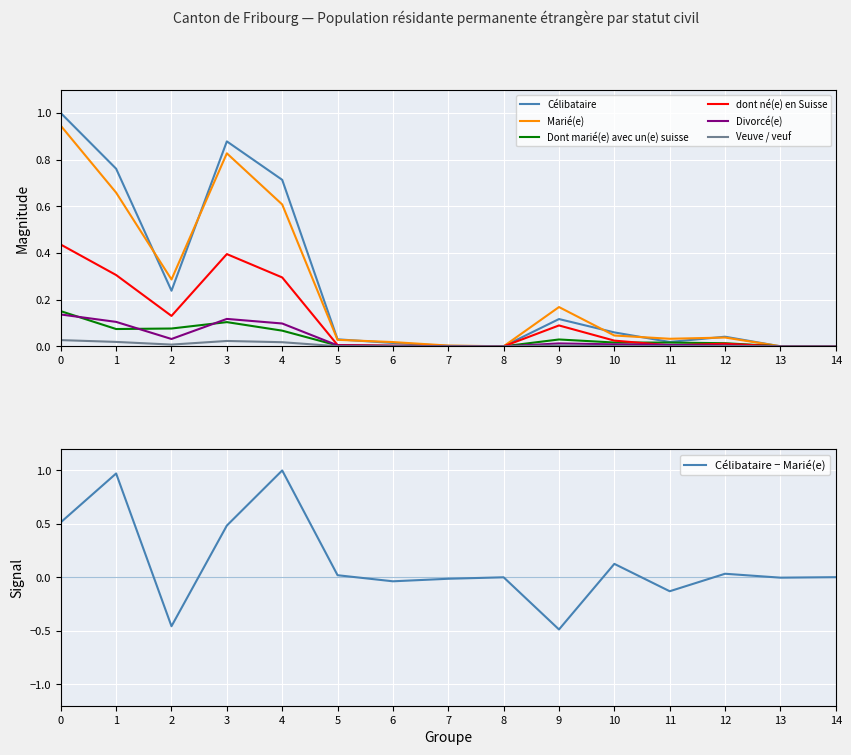

Reading left to right, list all the values displayed in this chart.

Célibataire: 1.0	0.8	0.2	0.9	0.7	0.0	0.0	0.0	0.0	0.1	0.1	0.0	0.0	0.0	0.0
Marié(e): 0.9	0.7	0.3	0.8	0.6	0.0	0.0	0.0	0.0	0.2	0.0	0.0	0.0	0.0	0.0
Dont marié(e) avec un(e) suisse: 0.2	0.1	0.1	0.1	0.1	0.0	0.0	0.0	0.0	0.0	0.0	0.0	0.0	0.0	0.0
dont né(e) en Suisse: 0.4	0.3	0.1	0.4	0.3	0.0	0.0	0.0	0.0	0.1	0.0	0.0	0.0	0.0	0.0
Divorcé(e): 0.1	0.1	0.0	0.1	0.1	0.0	0.0	0.0	0.0	0.0	0.0	0.0	0.0	0.0	0.0
Veuve / veuf: 0.0	0.0	0.0	0.0	0.0	0.0	0.0	0.0	0.0	0.0	0.0	0.0	0.0	0.0	0.0